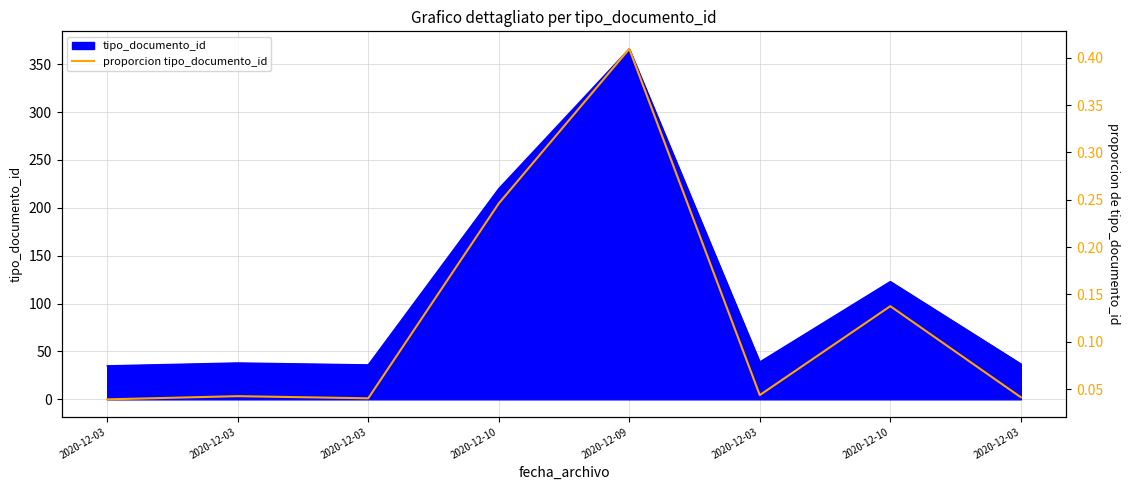

Rank the categories by value from lowest to highest.

2020-12-03, 2020-12-03, 2020-12-03, 2020-12-03, 2020-12-03, 2020-12-10, 2020-12-10, 2020-12-09